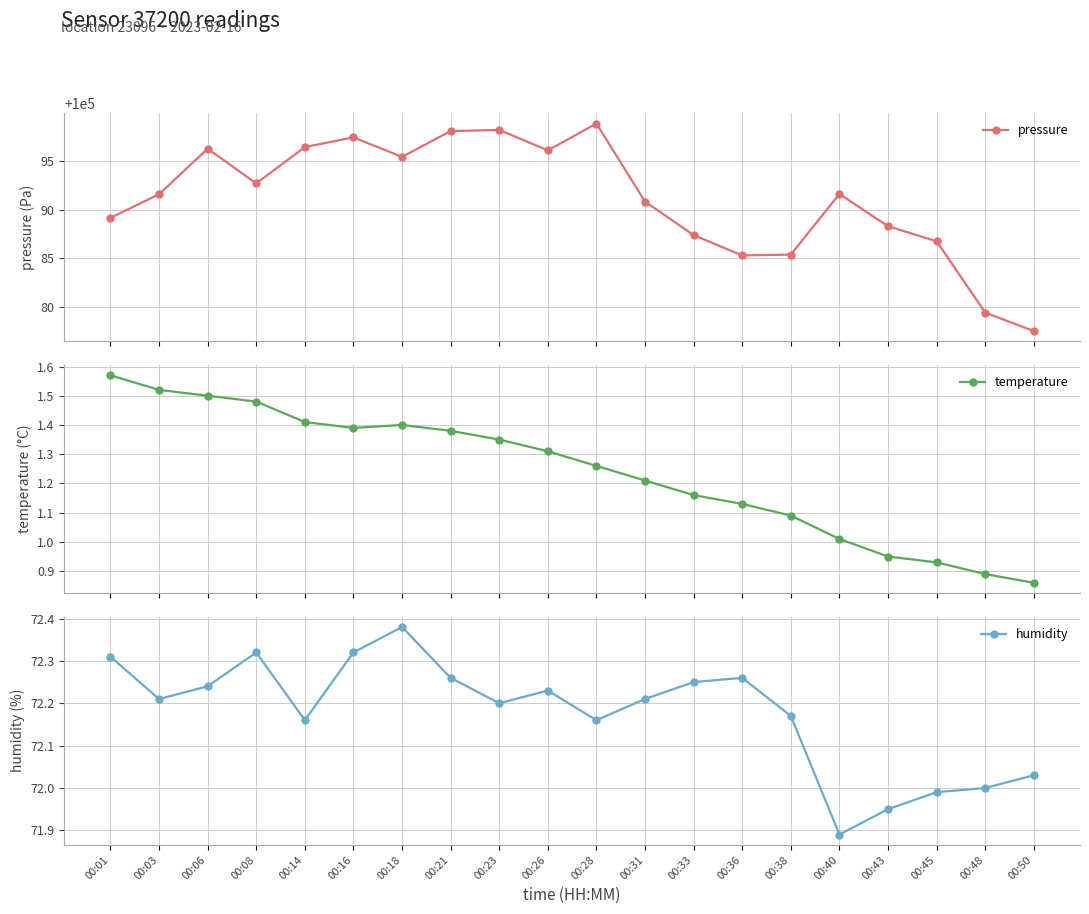

True or false: humidity has a value of 72.3 at 00:36.

True